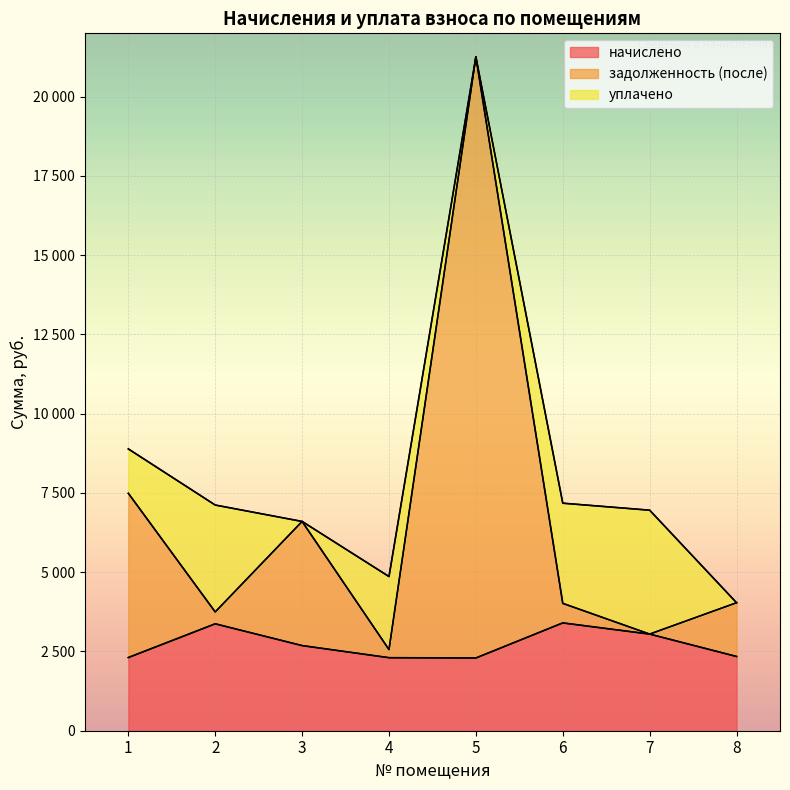

What are all the series names shown in the legend?

начислено, задолженность (после), уплачено